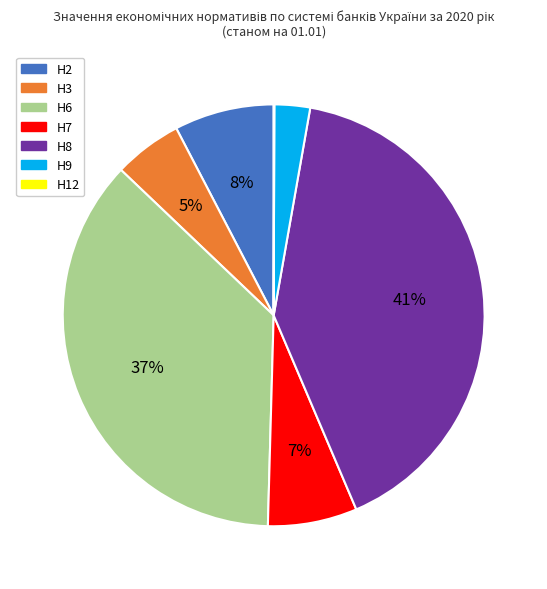

Is there any slice that represents more than half of the pie?

No